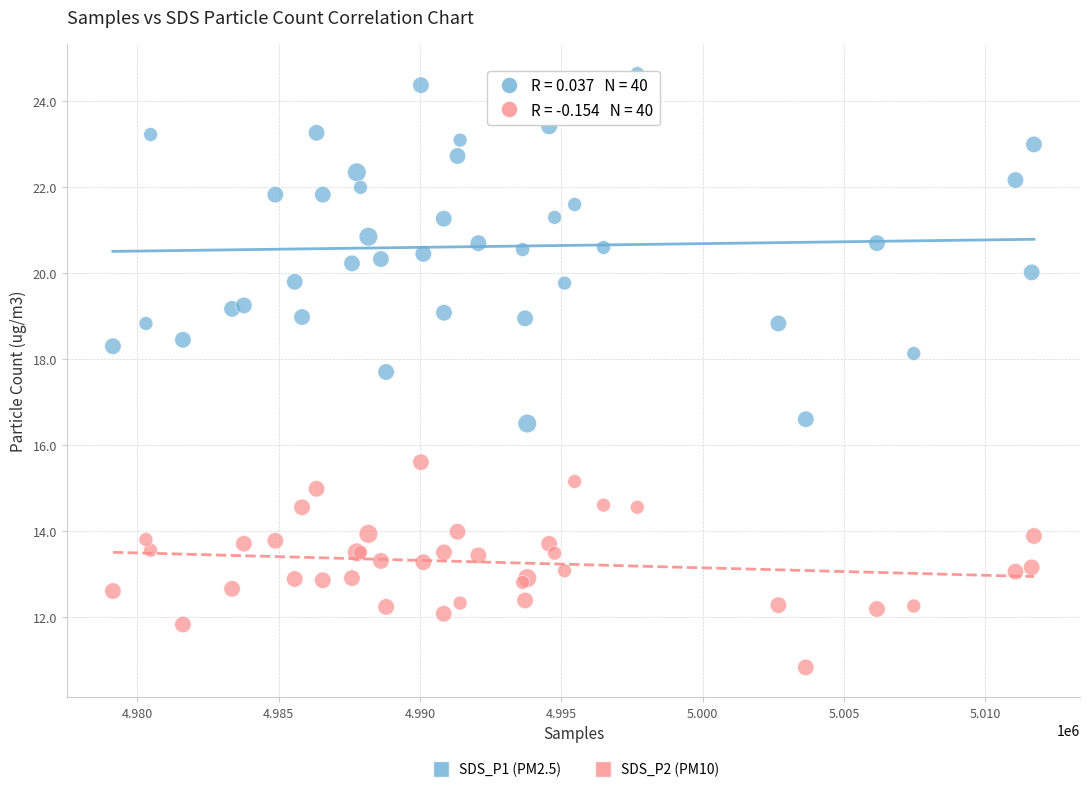

What is the X range (max minus min) for the scatter plot?

32595.0